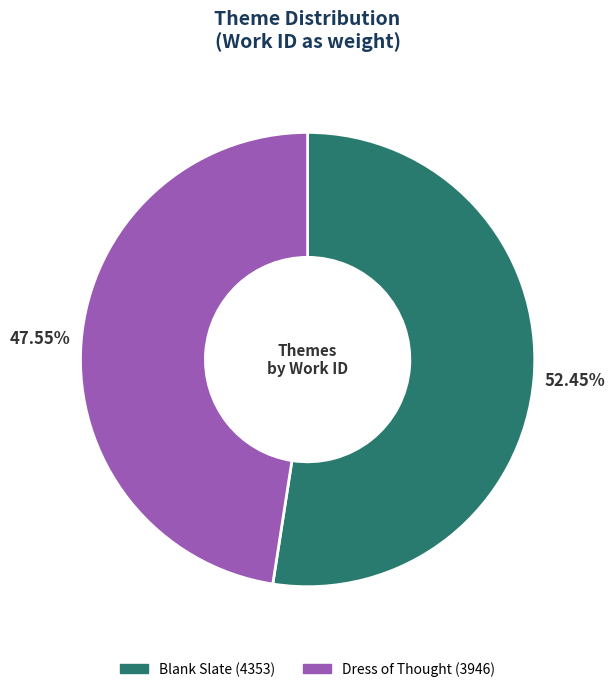

What percentage is the Blank Slate slice, to the nearest percent?

52%